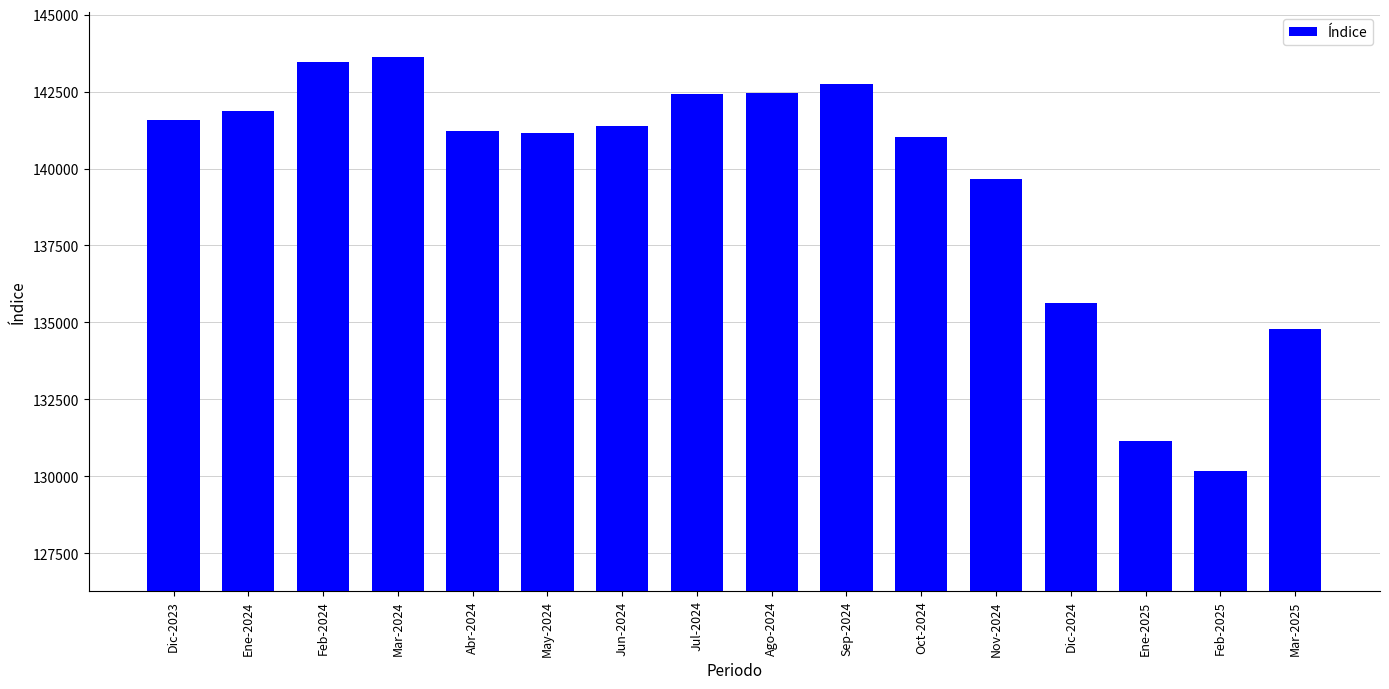

What position from the left is Dic-2024?

13